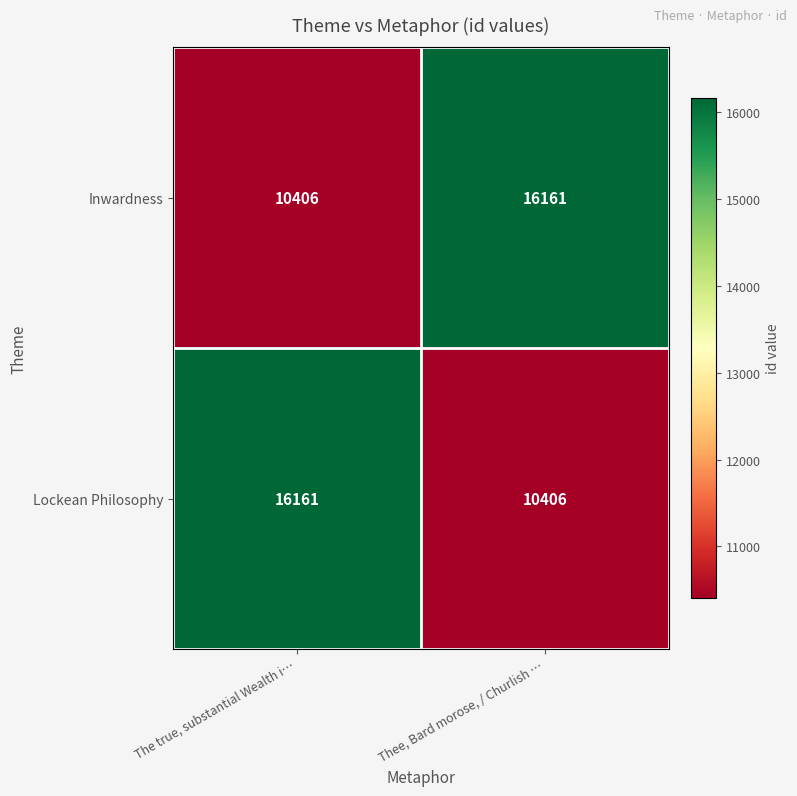

Reading left to right, what are all the values shown in this chart?

Inwardness: 10406	16161
Lockean Philosophy: 16161	10406